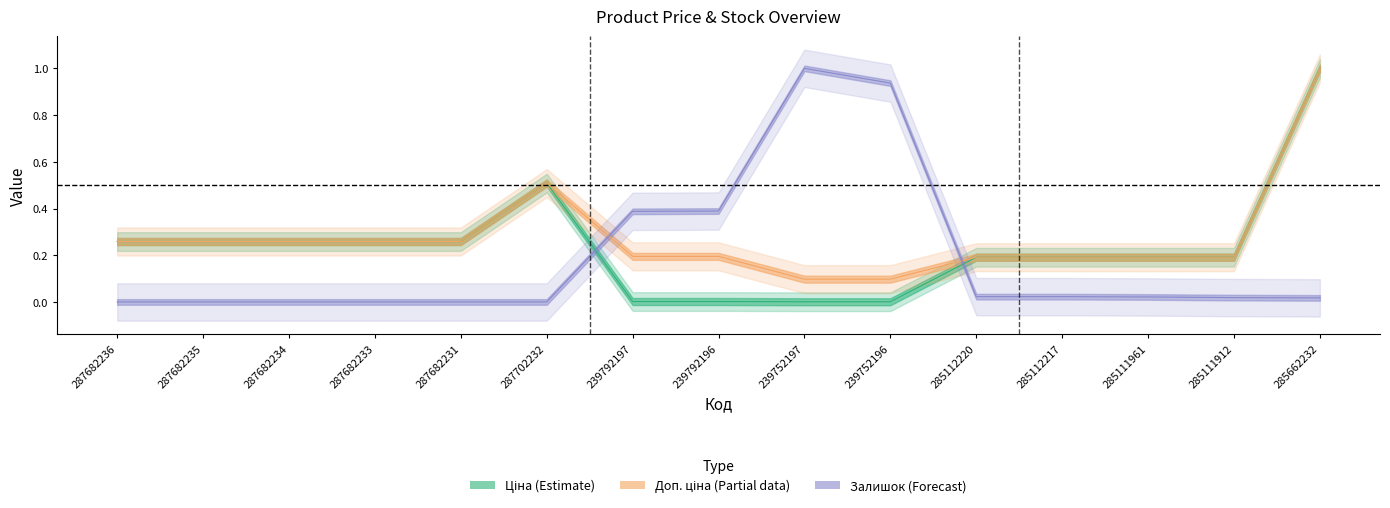

True or false: Ціна has more than 2 points higher than both neighbors.

False